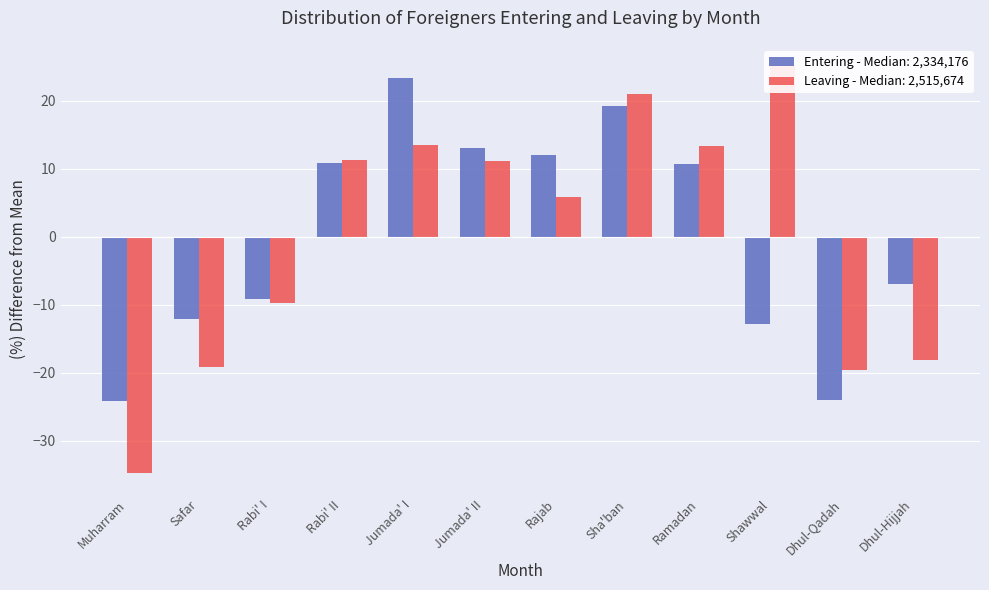

Reading left to right, extract all data points from this chart.

Entering: Muharram=-24.2	Safar=-12.1	Rabi' I=-9.1	Rabi' II=10.8	Jumada' I=23.3	Jumada' II=13.0	Rajab=12.1	Sha'ban=19.2	Ramadan=10.7	Shawwal=-12.8	Dhul-Qadah=-24.0	Dhul-Hijjah=-6.9
Leaving: Muharram=-34.8	Safar=-19.1	Rabi' I=-9.7	Rabi' II=11.3	Jumada' I=13.5	Jumada' II=11.1	Rajab=5.8	Sha'ban=21.0	Ramadan=13.4	Shawwal=25.2	Dhul-Qadah=-19.6	Dhul-Hijjah=-18.2